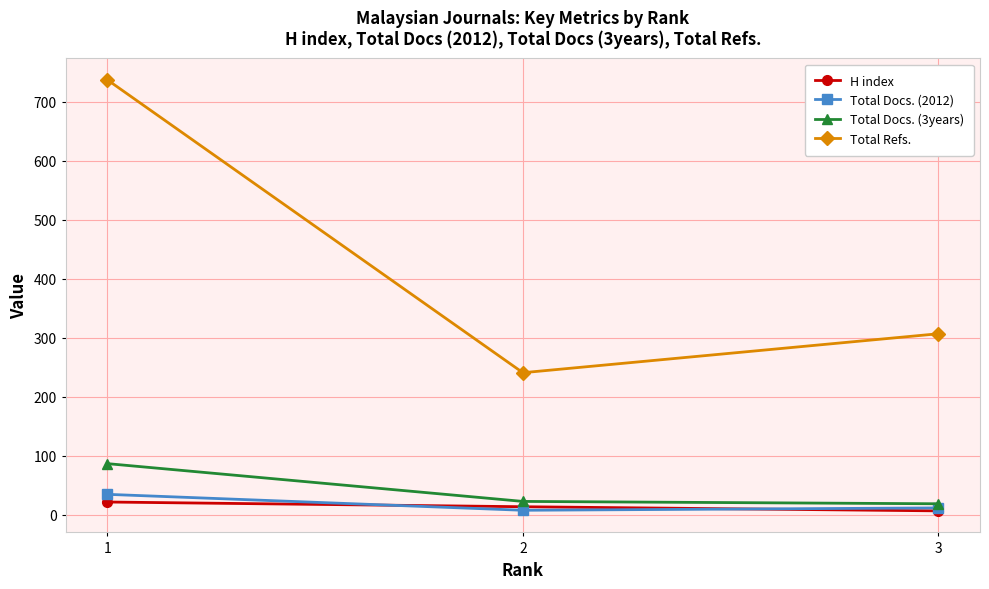

How many lines are shown in the chart?

4